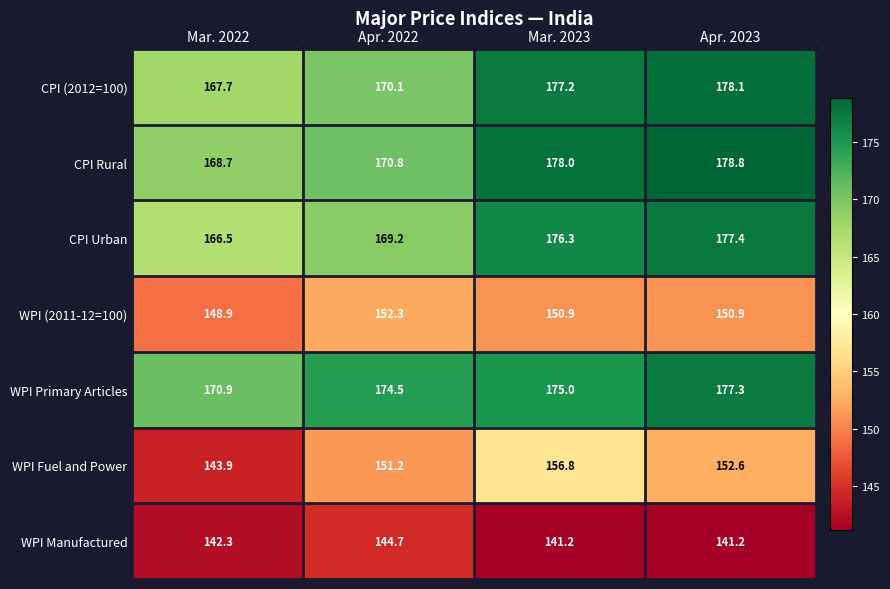

Reading right to left, list all the values displayed in this chart.

CPI (2012=100): Apr. 2023=178.1	Mar. 2023=177.2	Apr. 2022=170.1	Mar. 2022=167.7
CPI Rural: Apr. 2023=178.8	Mar. 2023=178.0	Apr. 2022=170.8	Mar. 2022=168.7
CPI Urban: Apr. 2023=177.4	Mar. 2023=176.3	Apr. 2022=169.2	Mar. 2022=166.5
WPI (2011-12=100): Apr. 2023=150.9	Mar. 2023=150.9	Apr. 2022=152.3	Mar. 2022=148.9
WPI Primary Articles: Apr. 2023=177.3	Mar. 2023=175.0	Apr. 2022=174.5	Mar. 2022=170.9
WPI Fuel and Power: Apr. 2023=152.6	Mar. 2023=156.8	Apr. 2022=151.2	Mar. 2022=143.9
WPI Manufactured: Apr. 2023=141.2	Mar. 2023=141.2	Apr. 2022=144.7	Mar. 2022=142.3